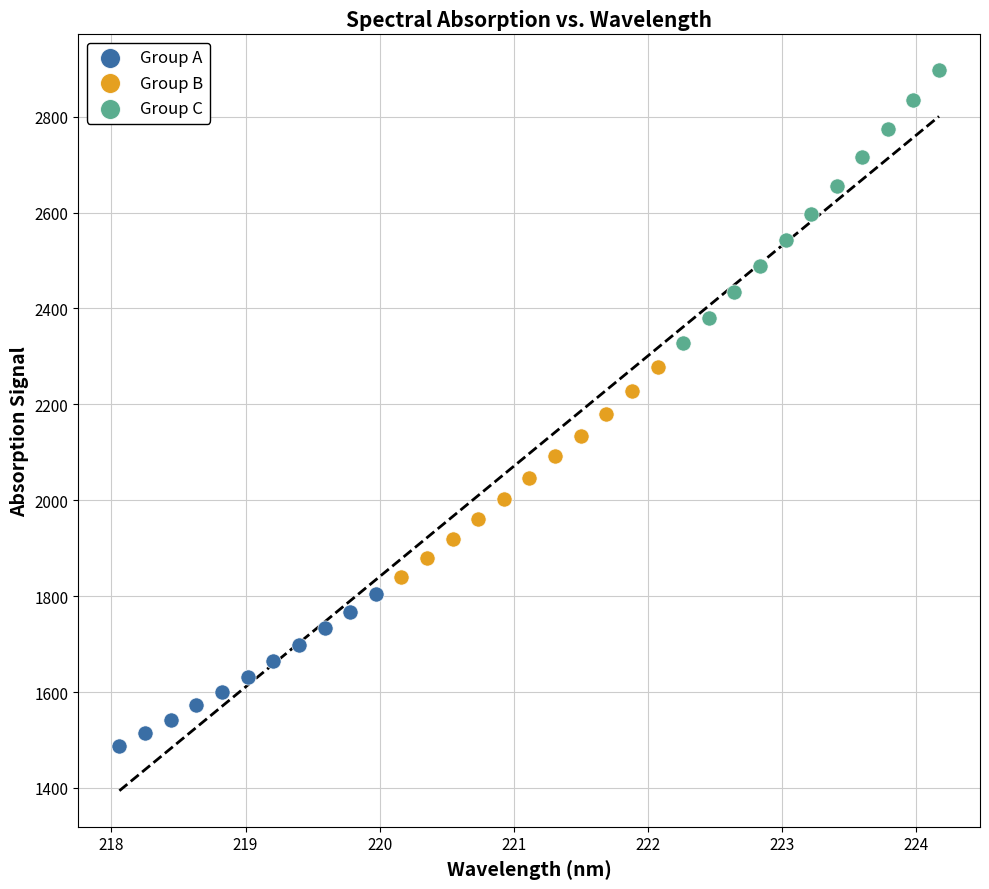

Which series reaches the maximum Y coordinate?

Group C